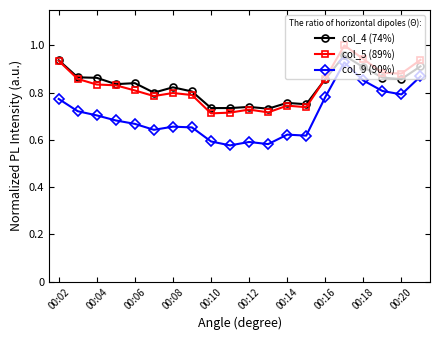

Which series has the largest range (max minus min)?

col_9 (90%)